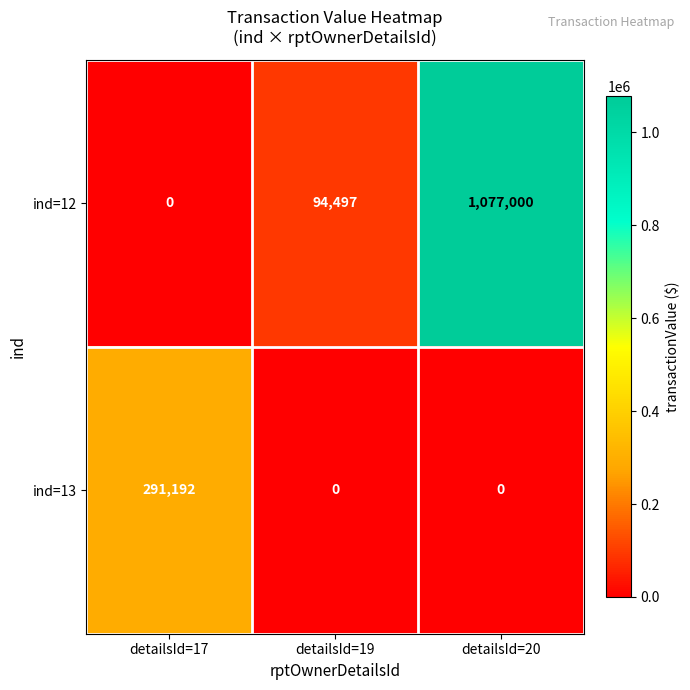

At how many categories does at least one series exceed 474098?

1